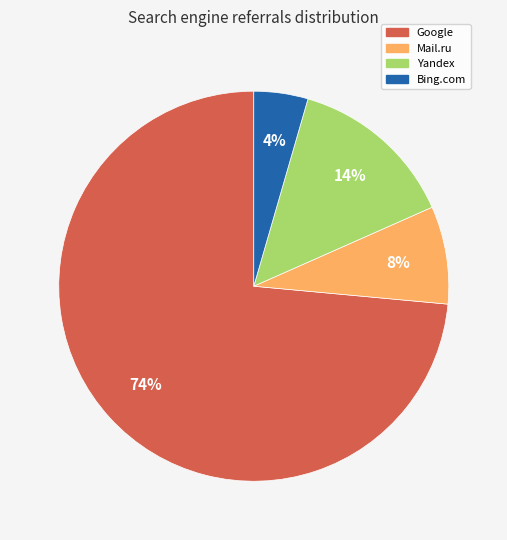

The Yandex slice represents 23% of the pie. True or false?

False